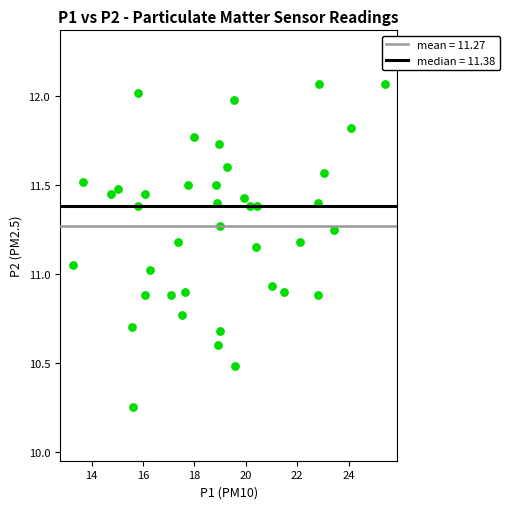

What is the range of Y values (max minus min)?

1.8